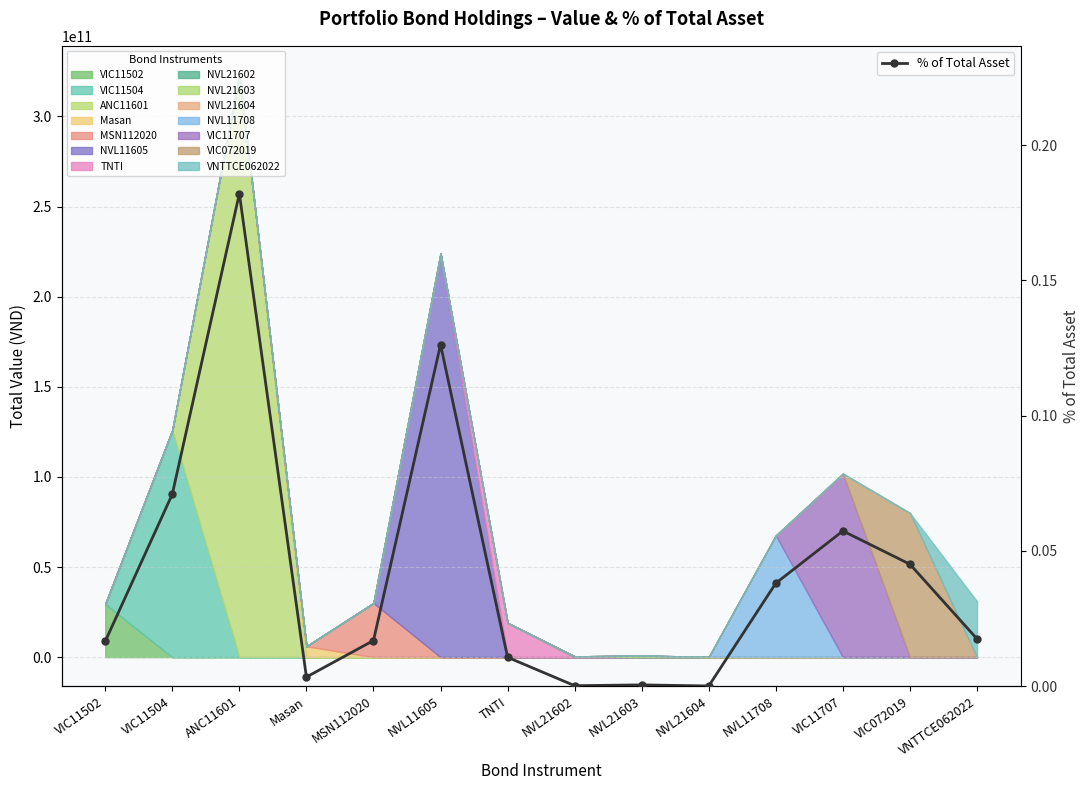

Rank the categories by value from highest to lowest.

ANC11601, NVL11605, VIC11504, VIC11707, VIC072019, NVL11708, VNTTCE062022, MSN112020, VIC11502, TNTI, Masan, NVL21603, NVL21602, NVL21604